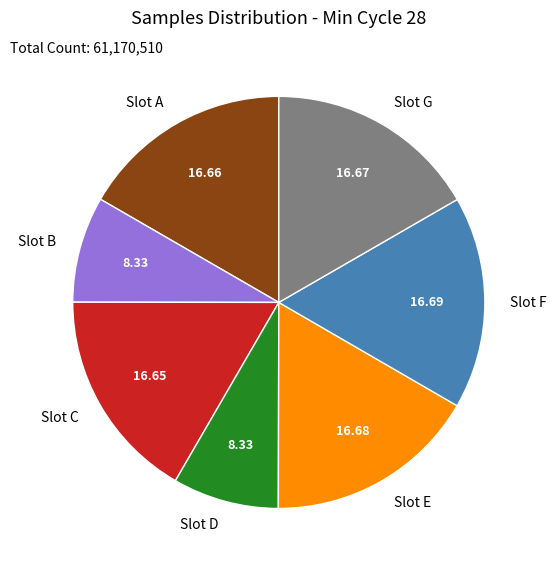

Between Slot G and Slot B, which is larger?

Slot G